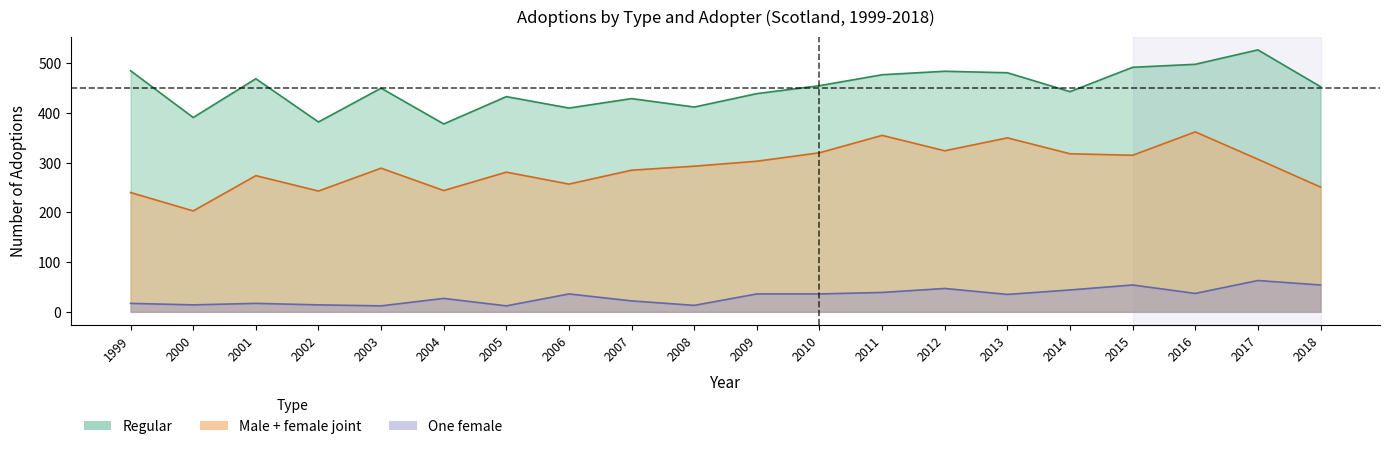

Does the chart display data point markers on the line(s)?

No